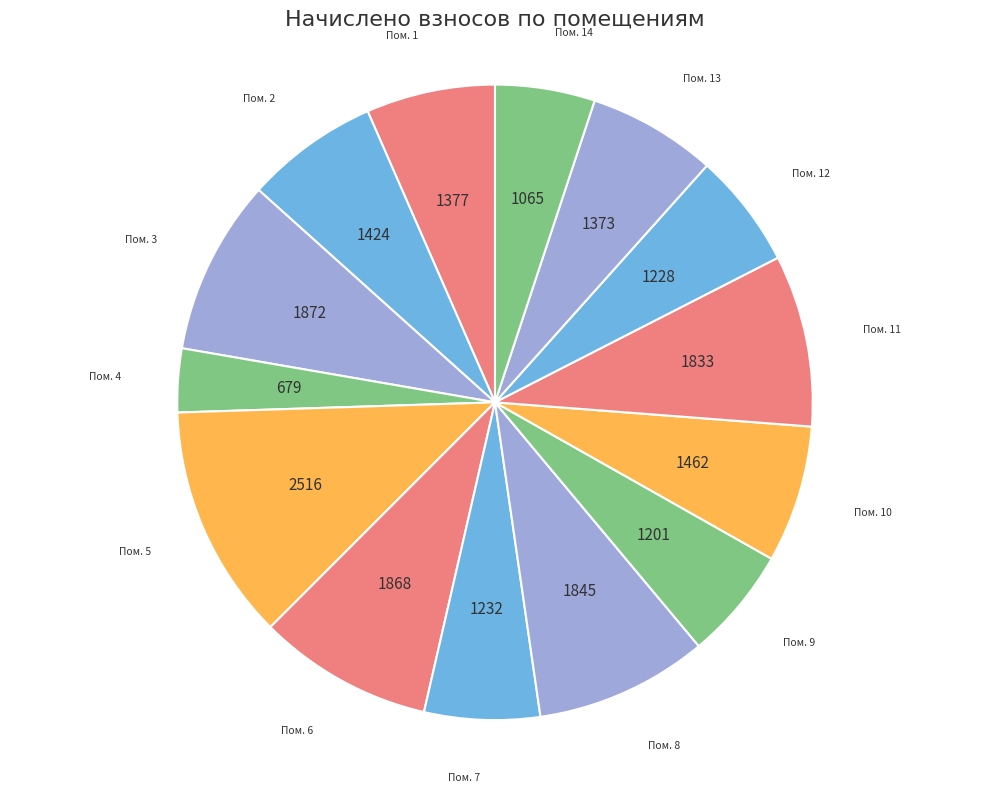

Is there any slice that represents more than half of the pie?

No